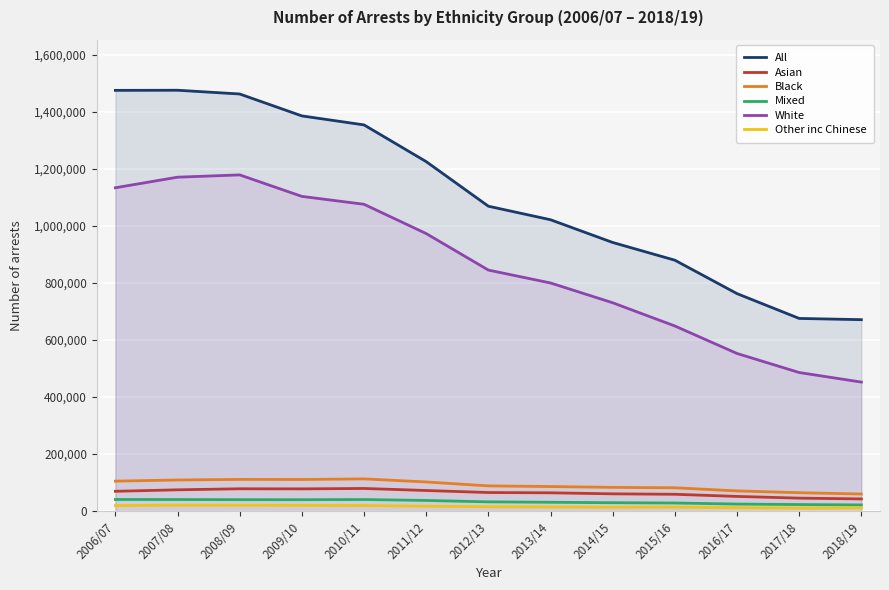

What is the maximum value shown in the chart?

1475266